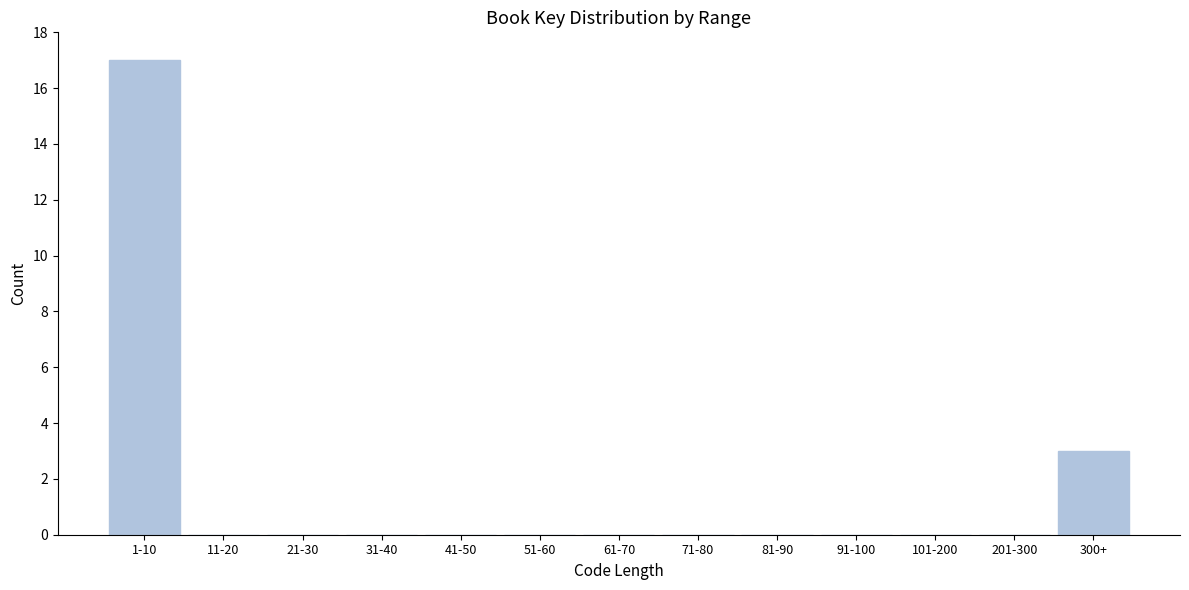

Reading left to right, transcribe all the data shown in this chart.

1-10=17	11-20=0	21-30=0	31-40=0	41-50=0	51-60=0	61-70=0	71-80=0	81-90=0	91-100=0	101-200=0	201-300=0	300+=3